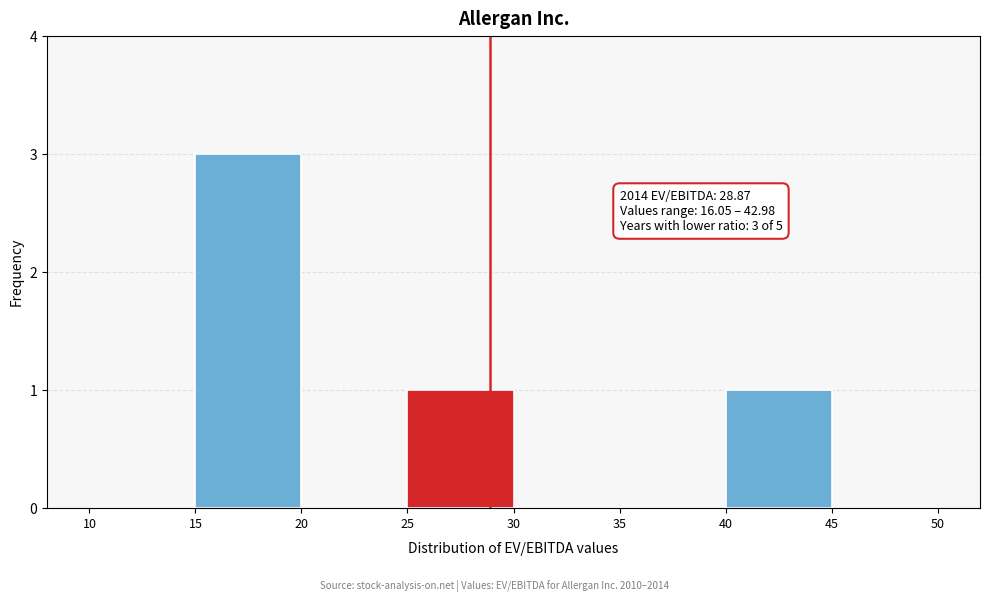

Over which range of the x-axis is the bar tallest?

15 to 20